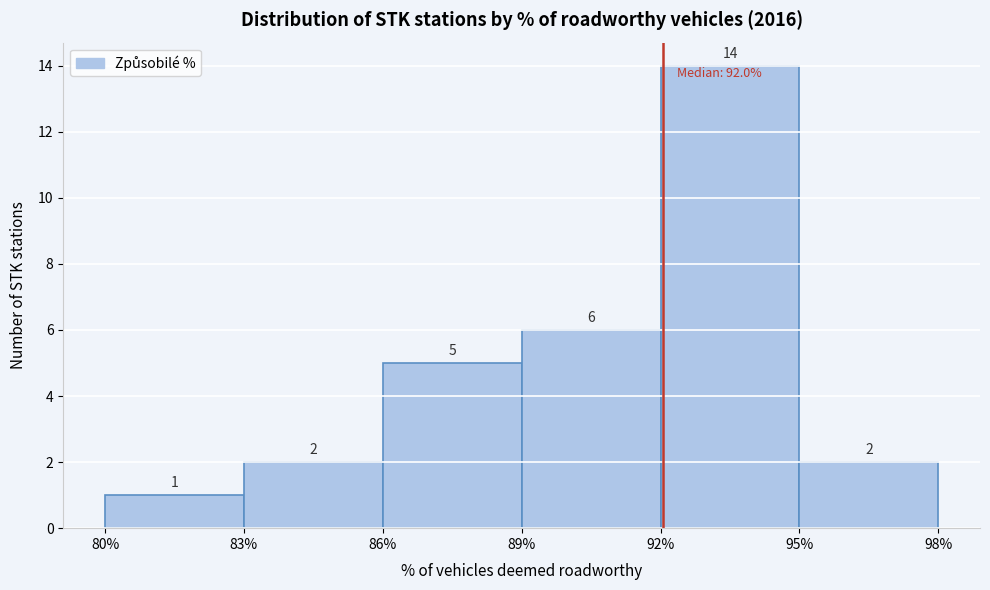

Which range on the x-axis has the tallest bar?

92% to 95%